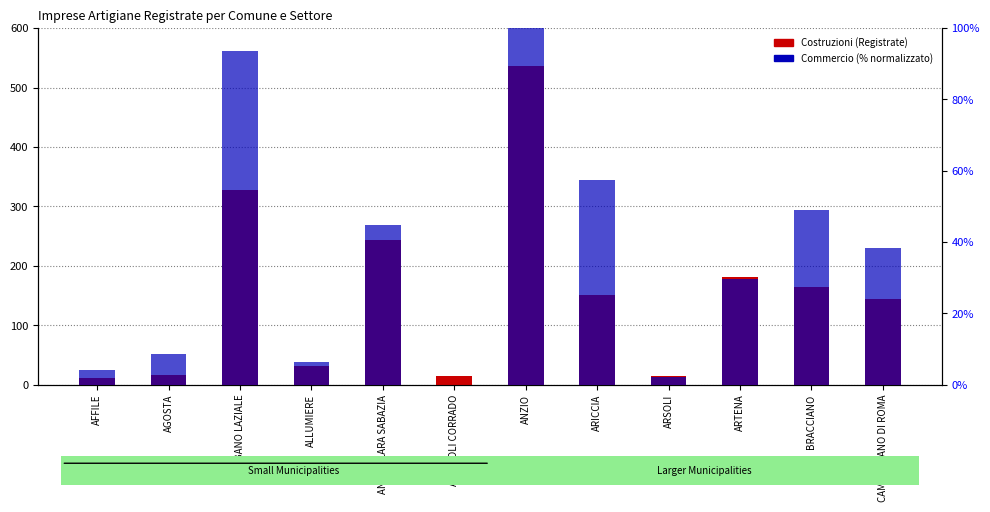

Reading left to right, list all the values displayed in this chart.

Costruzioni (Registrate): 11.0	17.0	328.0	31.0	244.0	15.0	536.0	151.0	15.0	182.0	165.0	144.0
Commercio (% norm): 4.3	8.5	93.6	6.4	44.7	0.0	100.0	57.4	2.1	29.8	48.9	38.3